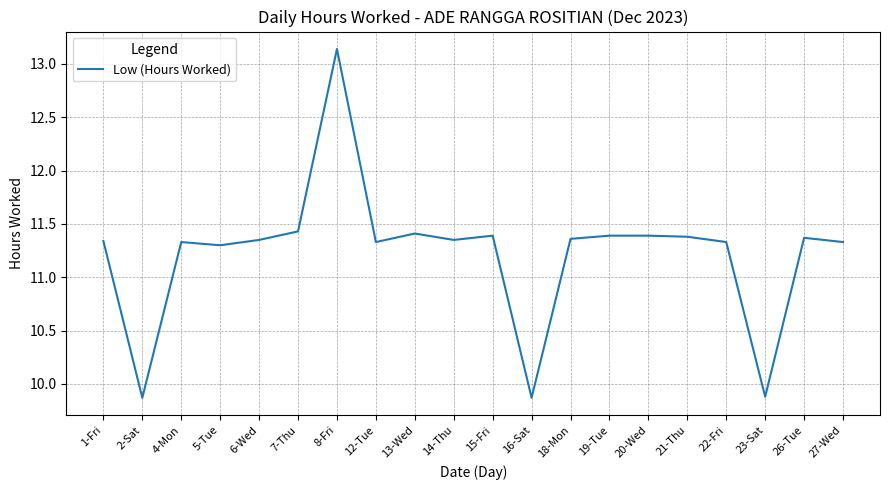

The chart shows a value of 5.9 at 21-Thu. True or false?

False